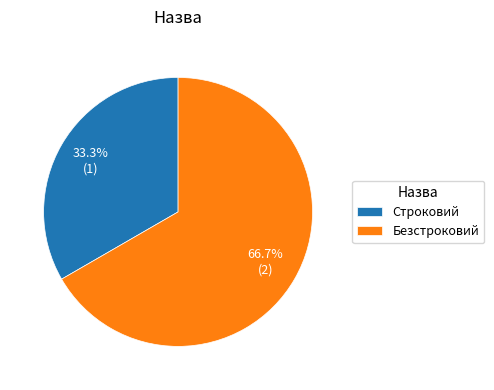

How many slices are in this pie chart?

2